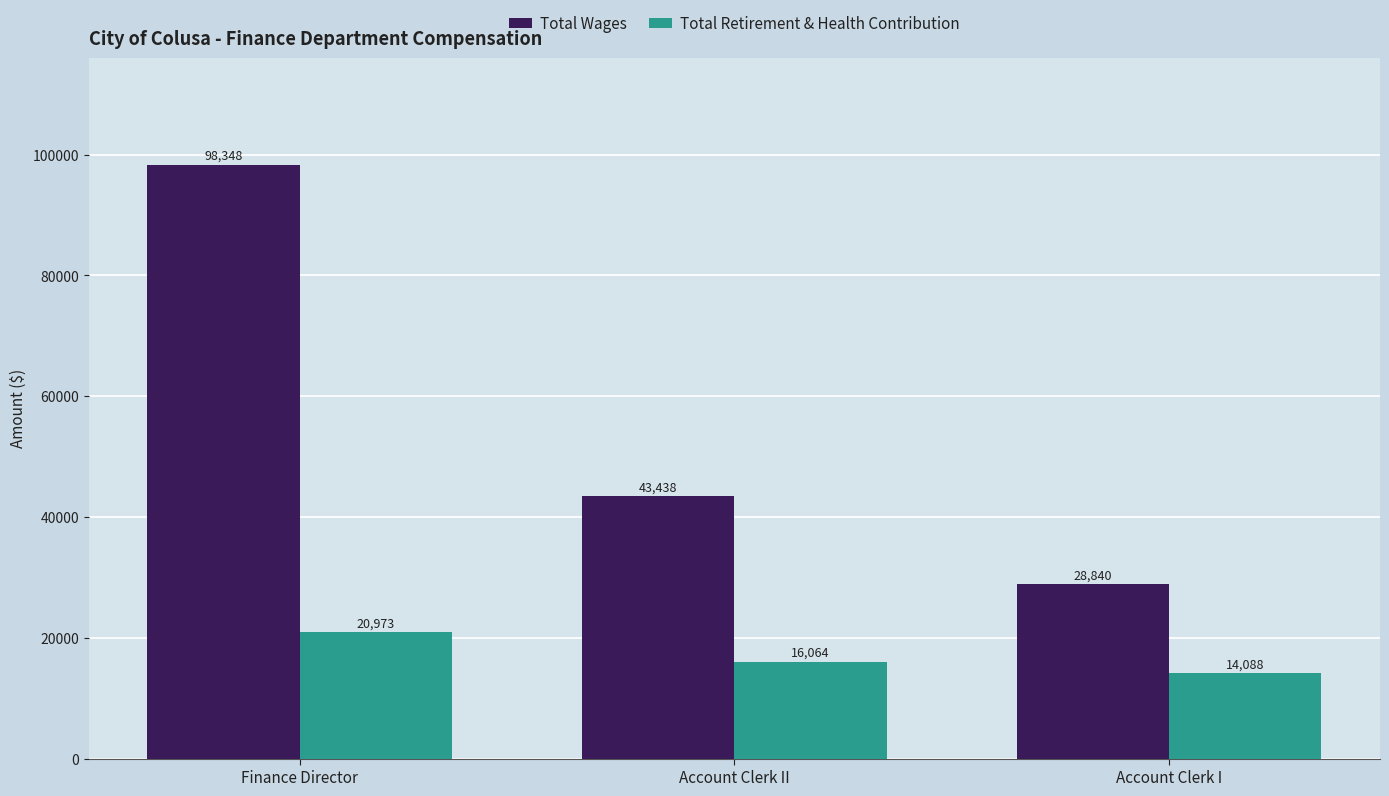

At which category is the sum across all series the highest?

Finance Director